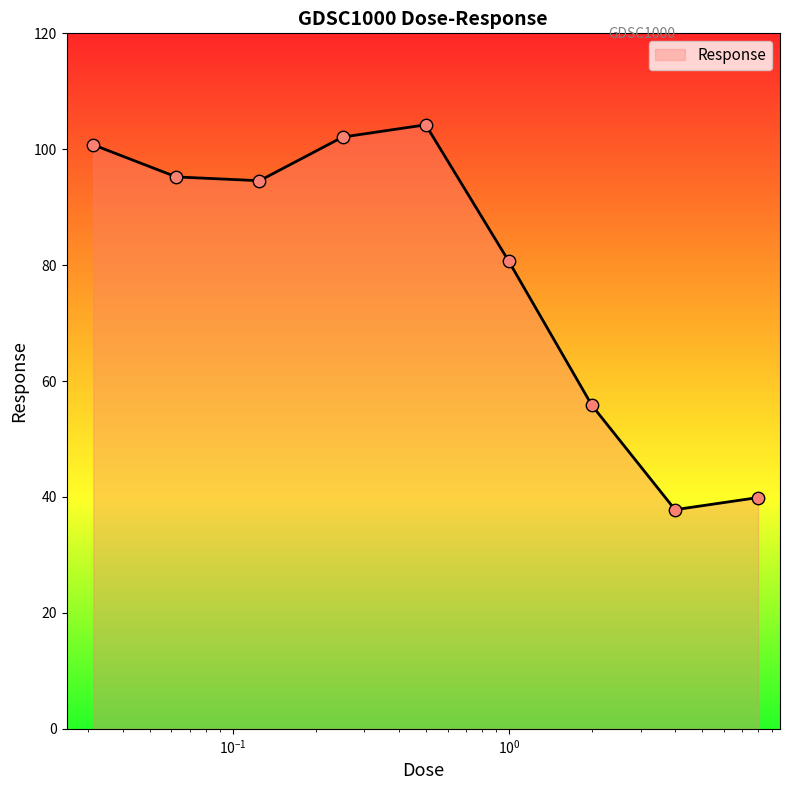

What is the difference between the maximum and minimum values?

66.4